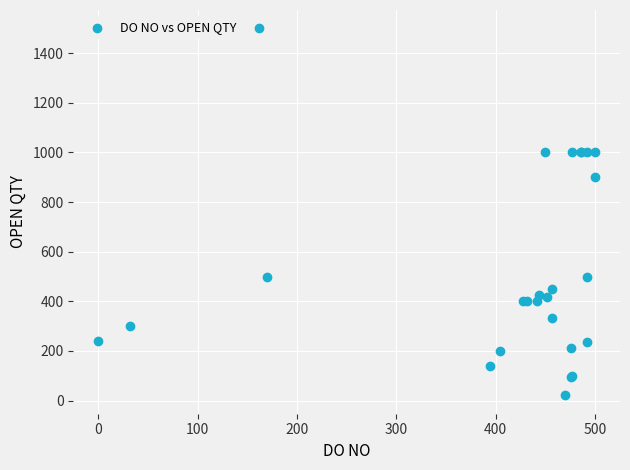

What Y value in the scatter plot is closest to 760?

900